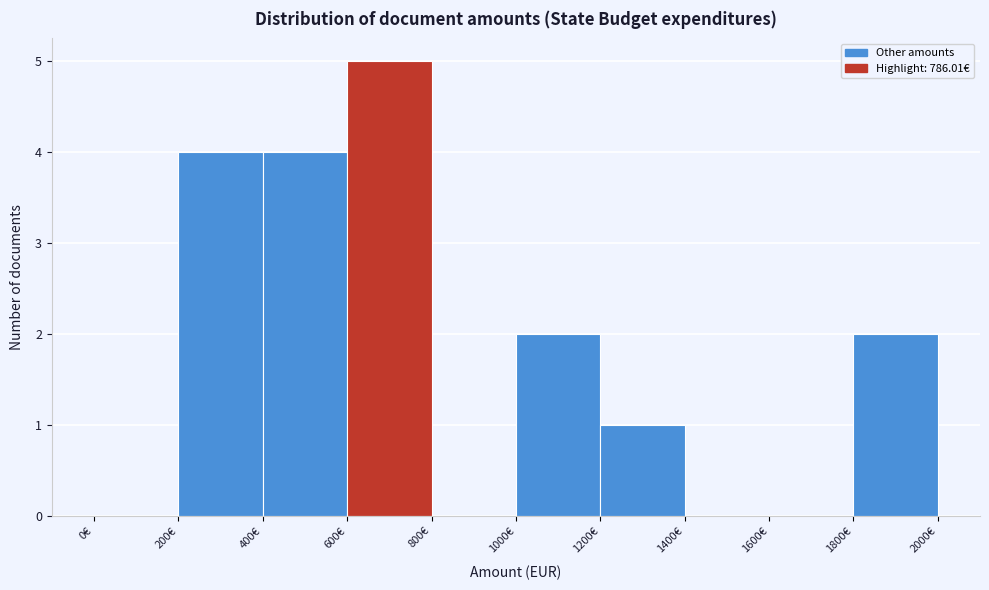

Which range on the x-axis has the tallest bar?

600 to 800